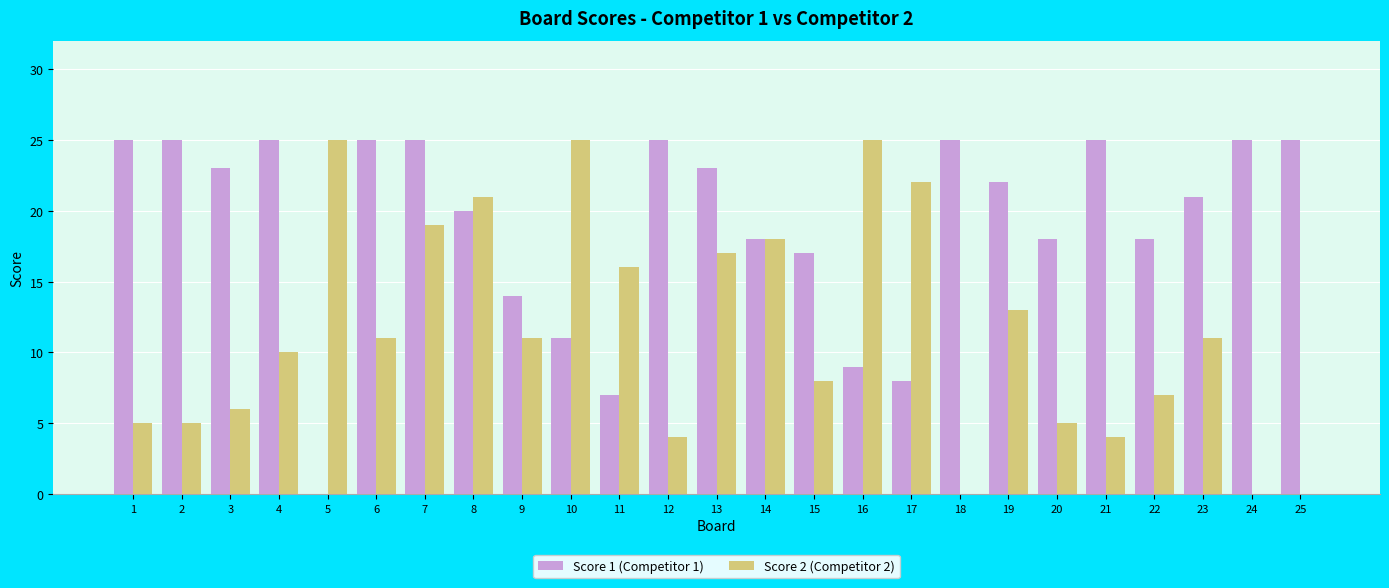

Where does the Score 2 (Competitor 2) series first go above 11?

5